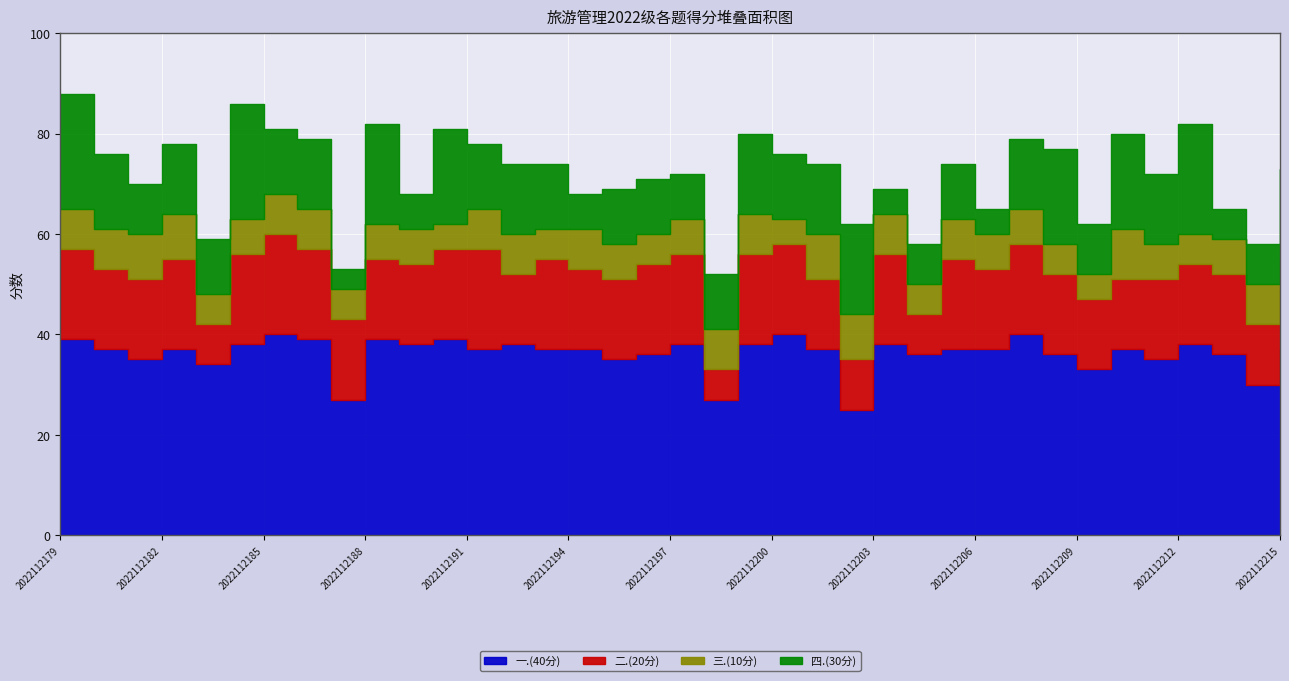

Reading left to right, list all the values displayed in this chart.

一.(40分): 39	37	35	37	34	38	40	39	27	39	38	39	37	38	37	37	35	36	38	27	38	40	37	25	38	36	37	37	40	36	33	37	35	38	36	30	37
二.(20分): 18	16	16	18	8	18	20	18	16	16	16	18	20	14	18	16	16	18	18	6	18	18	14	10	18	8	18	16	18	16	14	14	16	16	16	12	12
三.(10分): 8	8	9	9	6	7	8	8	6	7	7	5	8	8	6	8	7	6	7	8	8	5	9	9	8	6	8	7	7	6	5	10	7	6	7	8	6
四.(30分): 23	15	10	14	11	23	13	14	4	20	7	19	13	14	13	7	11	11	9	11	16	13	14	18	5	8	11	5	14	19	10	19	14	22	6	8	18